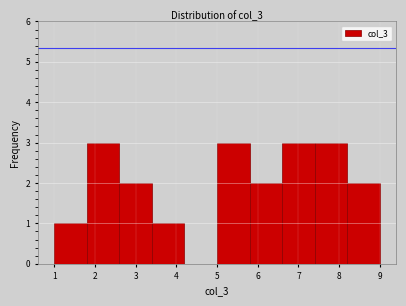

Reading left to right, list every bar in this chart as the range it spans on the x-axis followed by its height. The values are not printed on the chart, so give them approximately, as read against the axis.

1.0 to 1.8: 1
1.8 to 2.6: 3
2.6 to 3.4: 2
3.4 to 4.2: 1
4.2 to 5.0: 0
5.0 to 5.8: 3
5.8 to 6.6: 2
6.6 to 7.4: 3
7.4 to 8.2: 3
8.2 to 9.0: 2